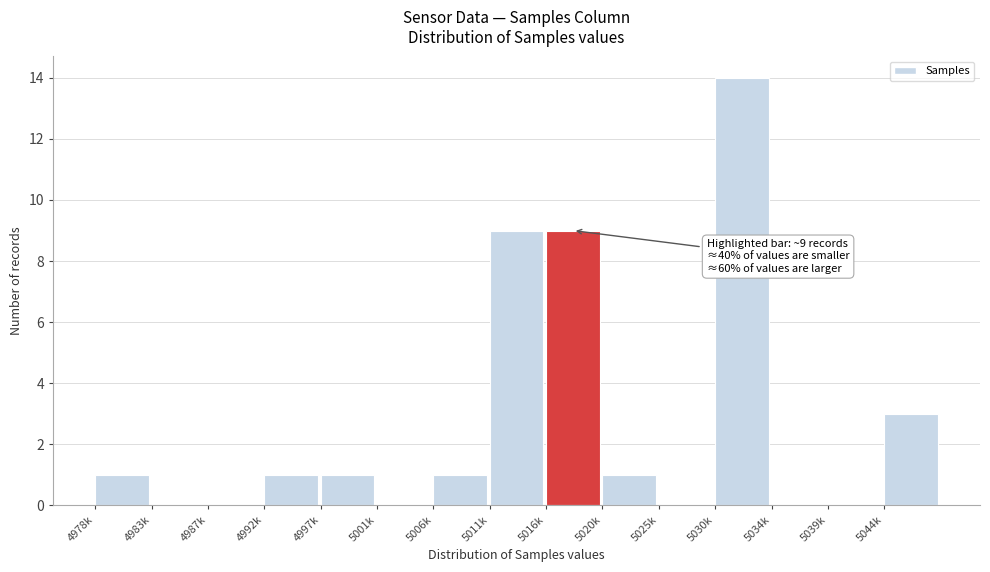

Reading right to left, what are all the values shown in this chart?

5044k=3	5039k=0	5034k=0	5030k=14	5025k=0	5020k=1	5016k=9	5011k=9	5006k=1	5001k=0	4997k=1	4992k=1	4987k=0	4983k=0	4978k=1